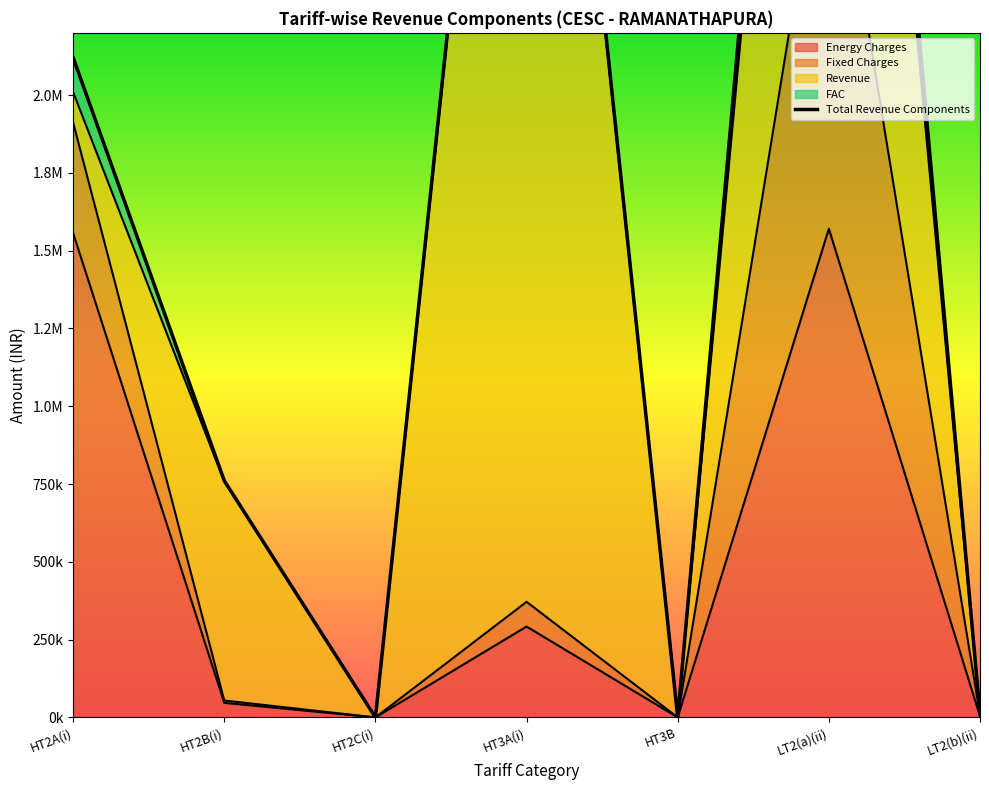

What is the greatest value displayed?

2987169.0